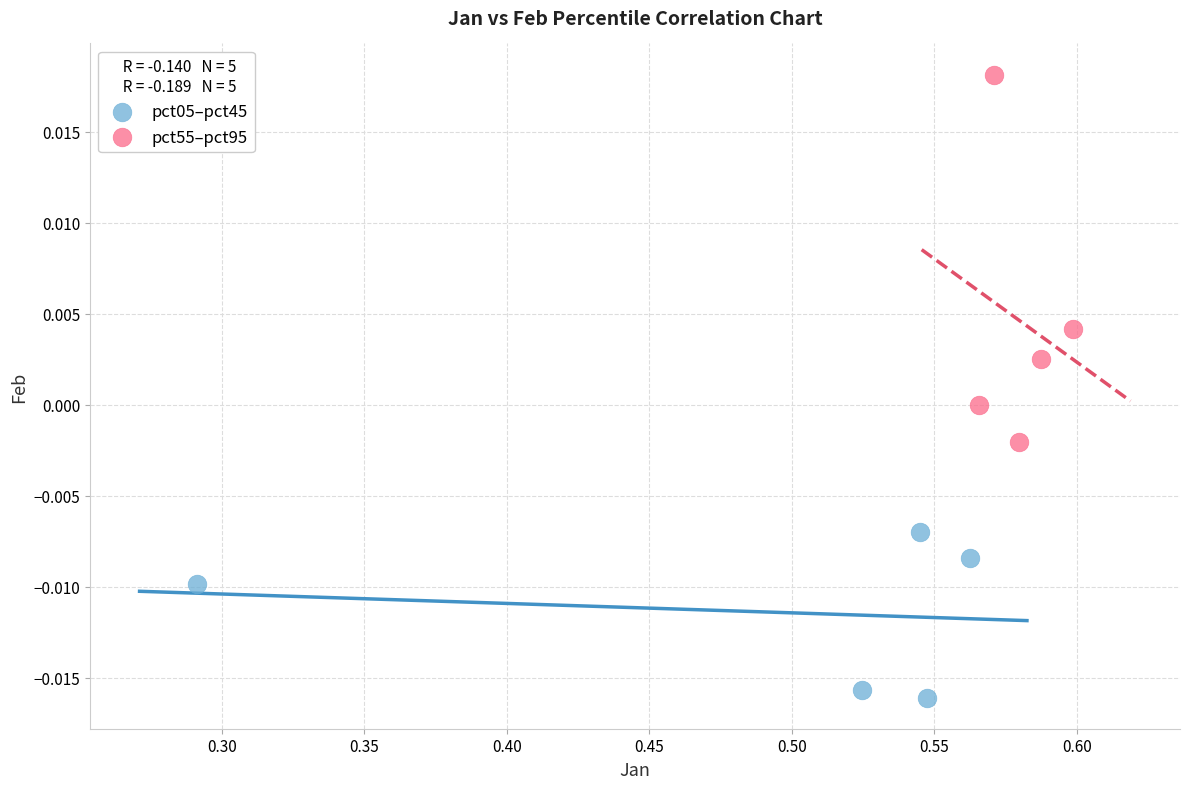

Which series contains the highest Y value?

pct55–pct95